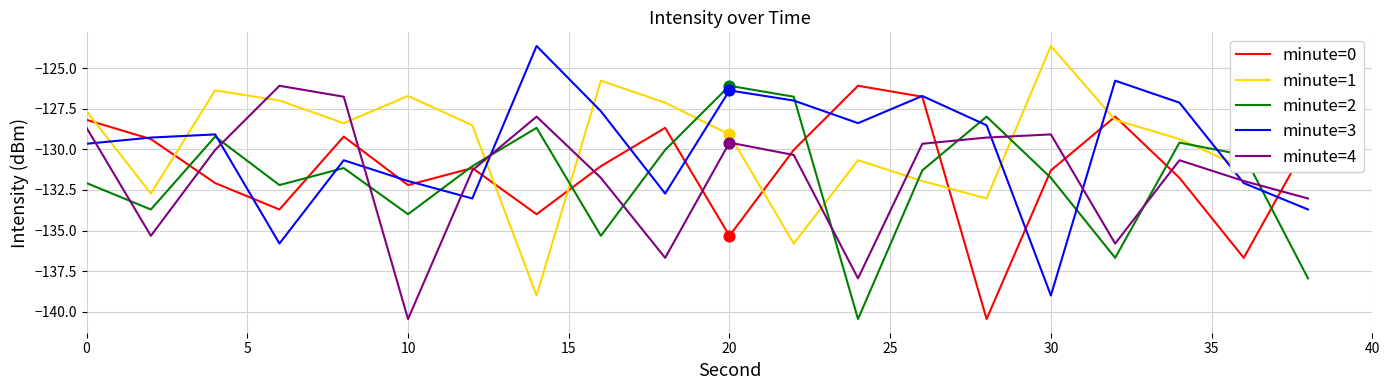

After their last crossing, which series has the higher values: minute=1 or minute=2?

minute=1